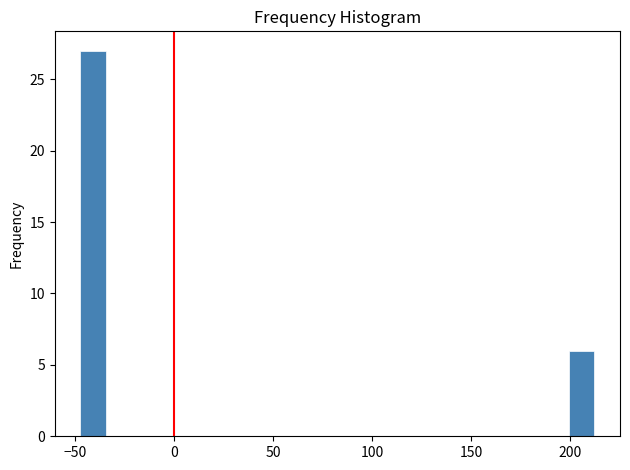

Around what value on the x-axis is the tallest bar? Give the approximate position of its centre, as read against the axis.

-40